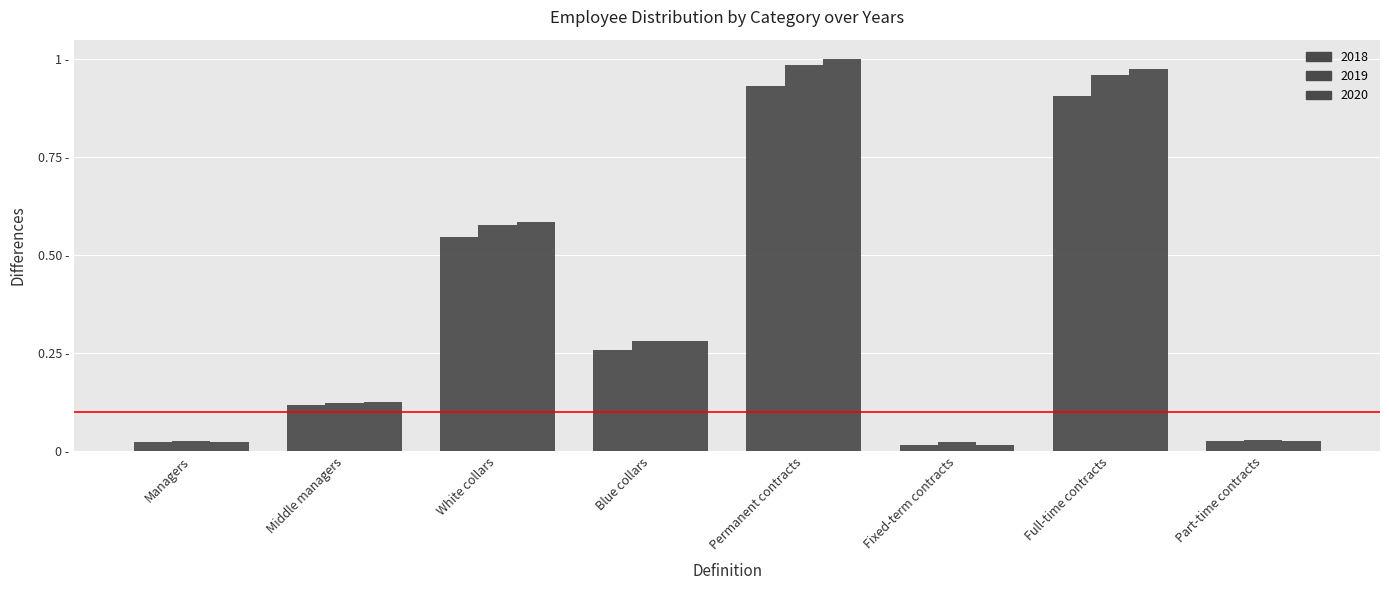

Which series has the largest range (max minus min)?

2020